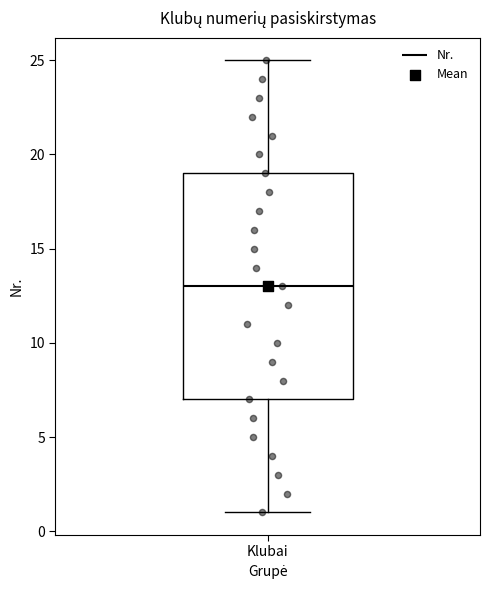

Transcribe this box plot: give where the median line is, the range the box spans, and where the two whiskers end, as read against the y-axis. The values are not printed on the chart, so give them approximately, as read against the axis.

median 13, box 7 to 19, whiskers 1 to 25